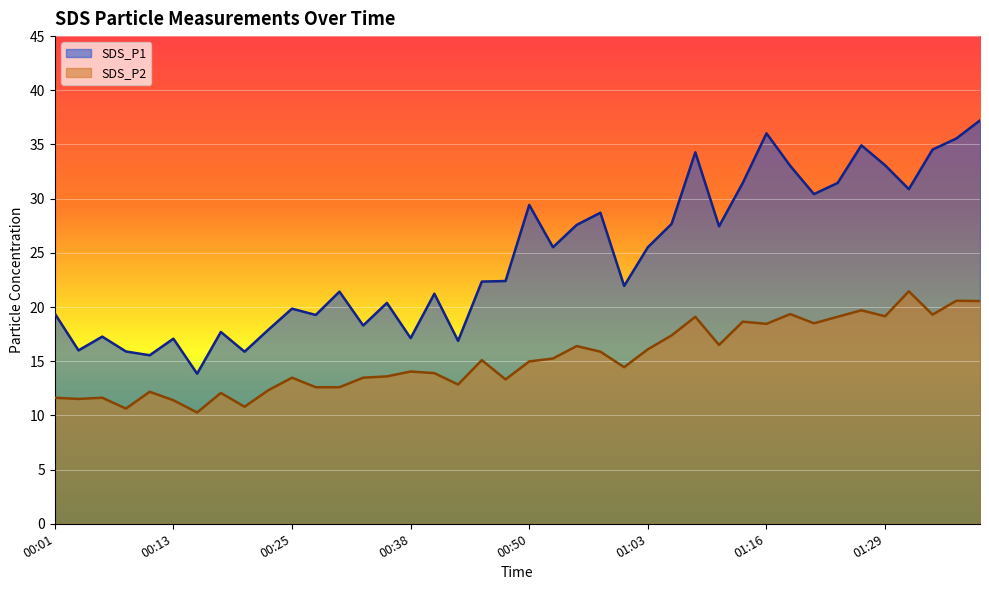

What is the difference between the maximum and second lowest values in the SDS_P2 series?

10.8